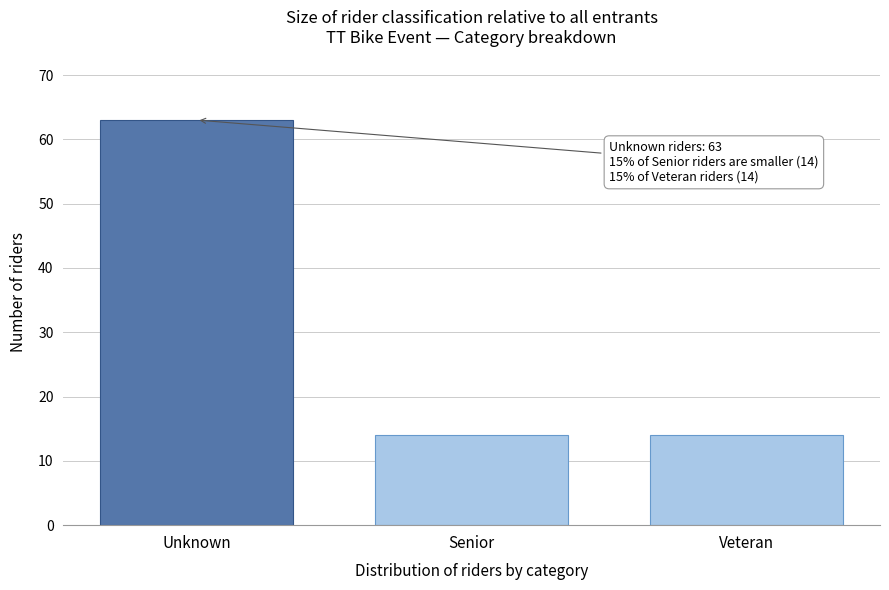

Reading left to right, extract all data points from this chart.

Unknown=63	Senior=14	Veteran=14